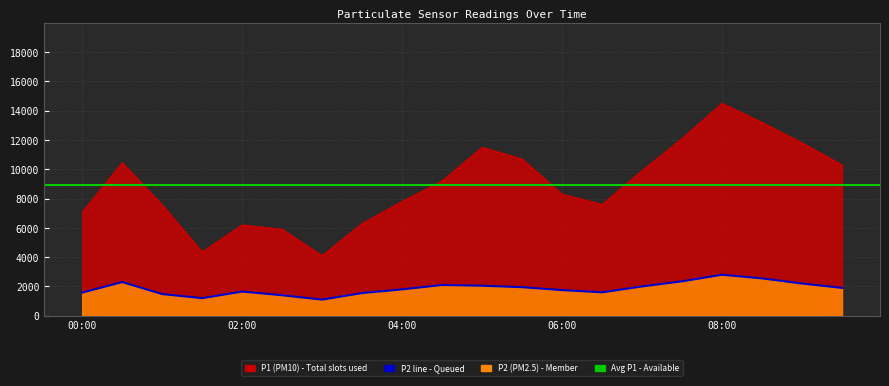

True or false: P1 and P2 intersect in this chart.

False